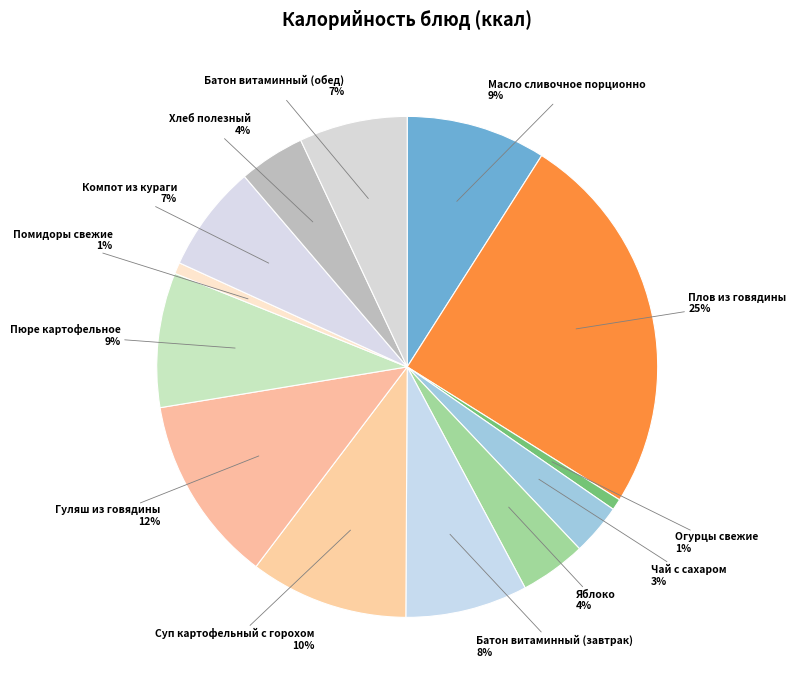

How many slices are in this pie chart?

13